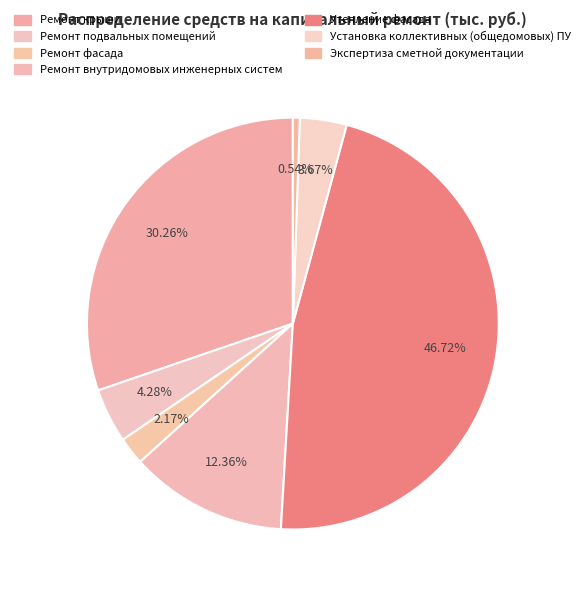

Between Экспертиза сметной документации and Ремонт внутридомовых инженерных систем, which is larger?

Ремонт внутридомовых инженерных систем